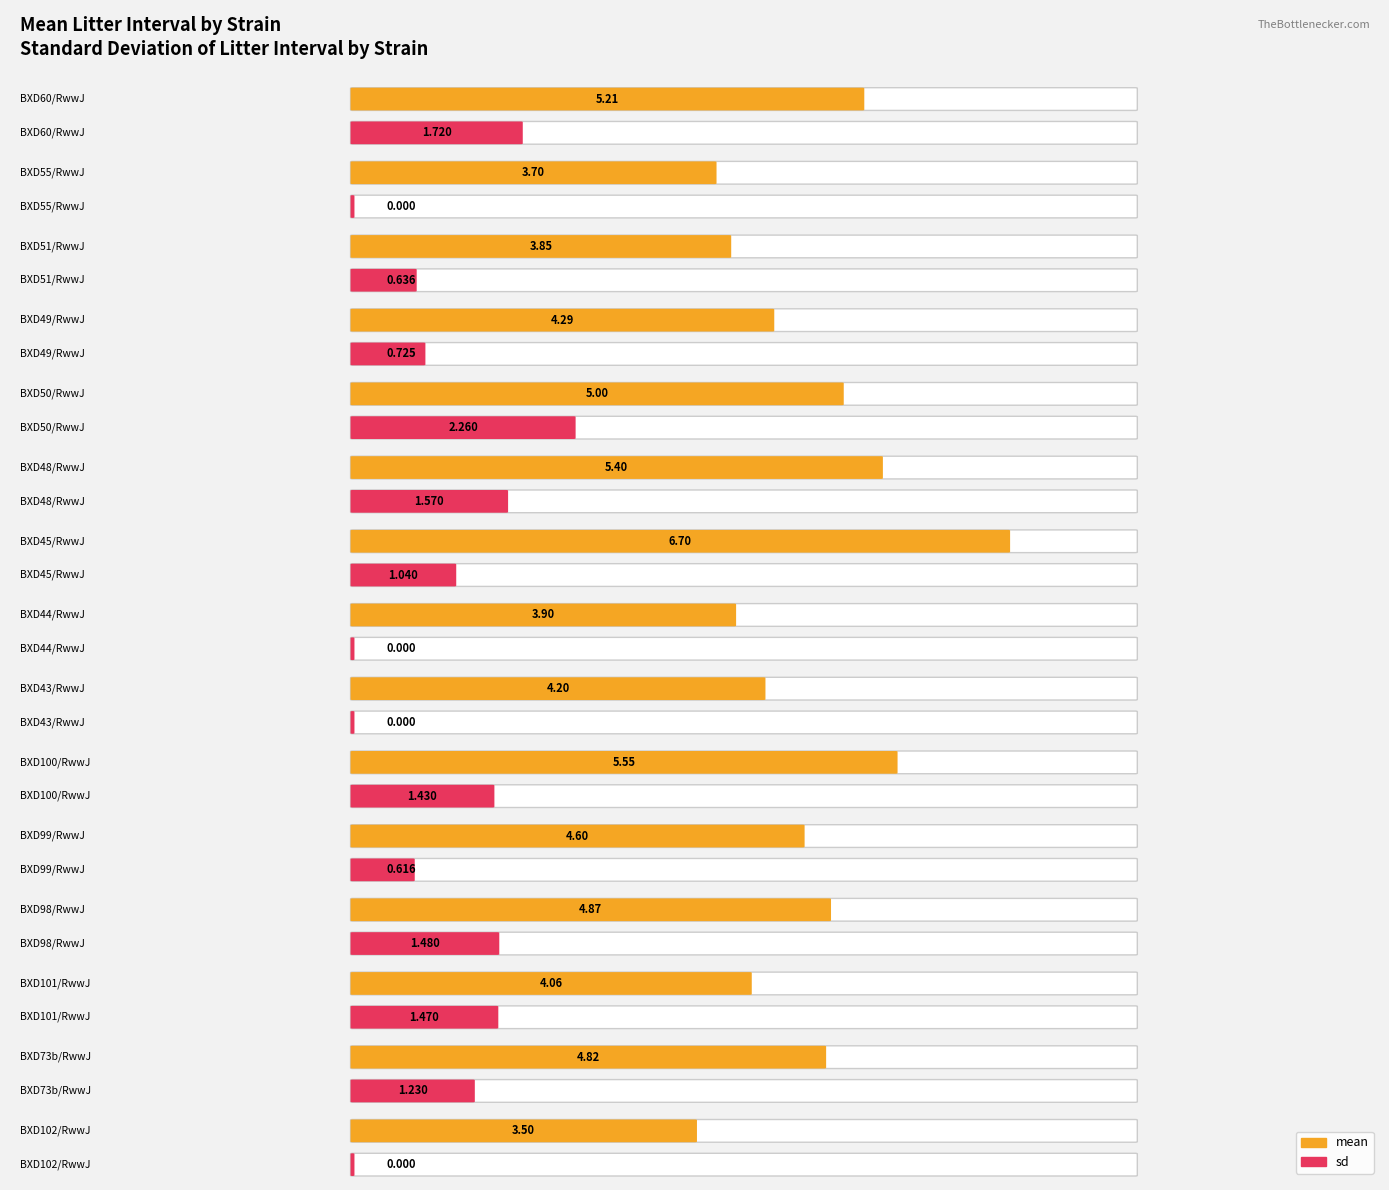

How many data points in mean are less than 4?

4